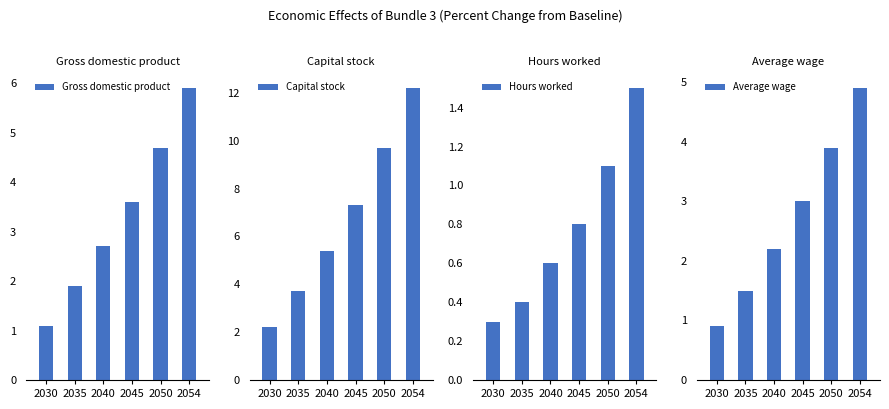

What is the value of the Hours worked bar at the 3rd from the left?

0.6